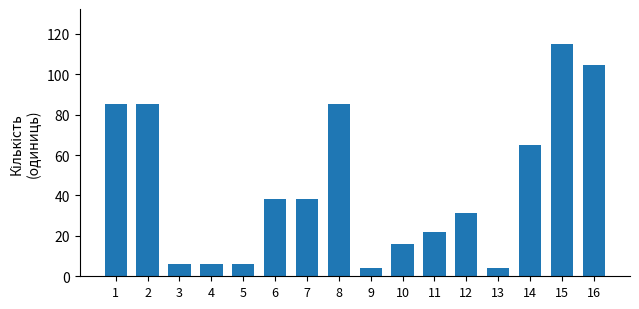

Reading right to left, list all the values displayed in this chart.

104.5	115.0	65.0	4.0	31.5	22.1	16.0	4.0	85.0	38.0	38.0	6.0	6.0	6.0	85.0	85.0